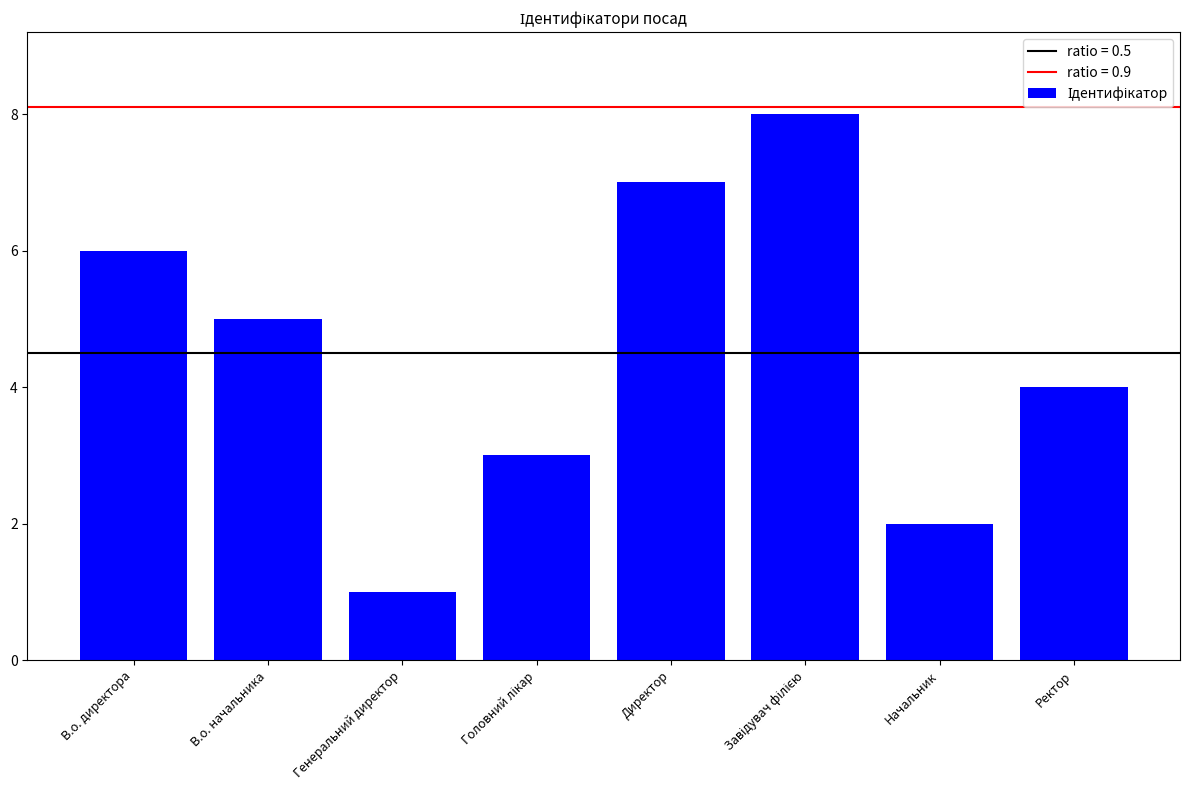

What is the ratio of the value at Генеральний директор to the value at Начальник?

0.5